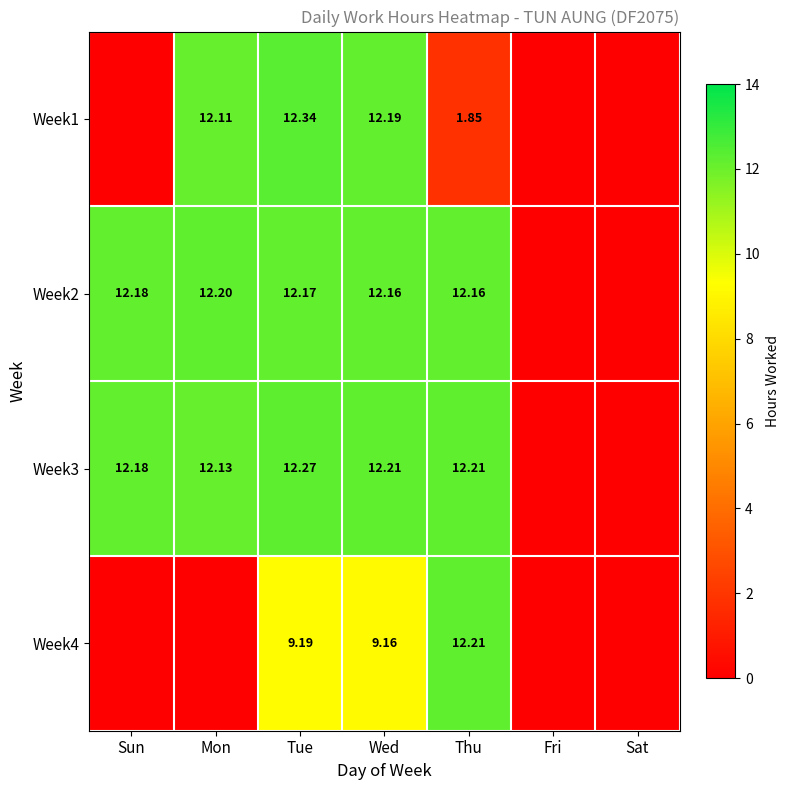

Is it true that Week1 equals 1.9 at Thu?

True